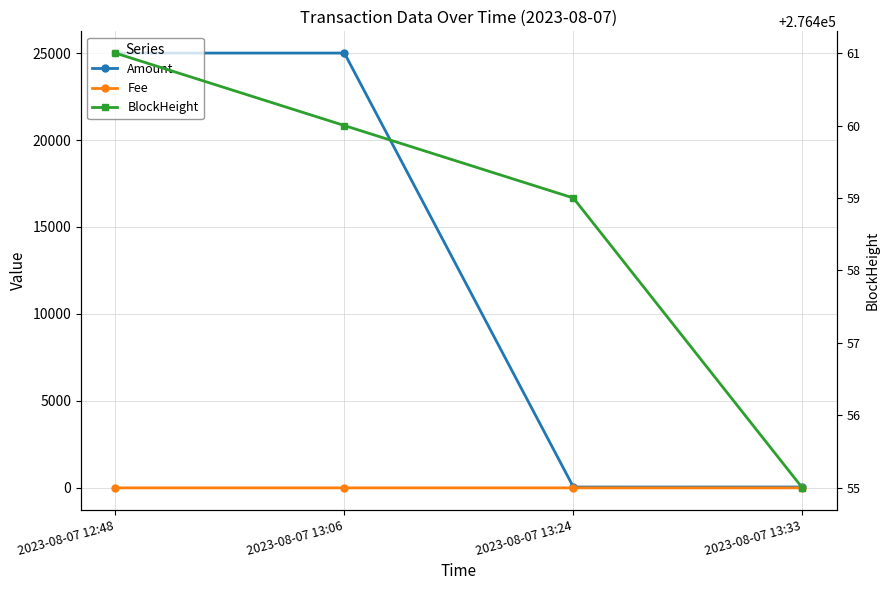

Which series has the largest total across all categories?

BlockHeight